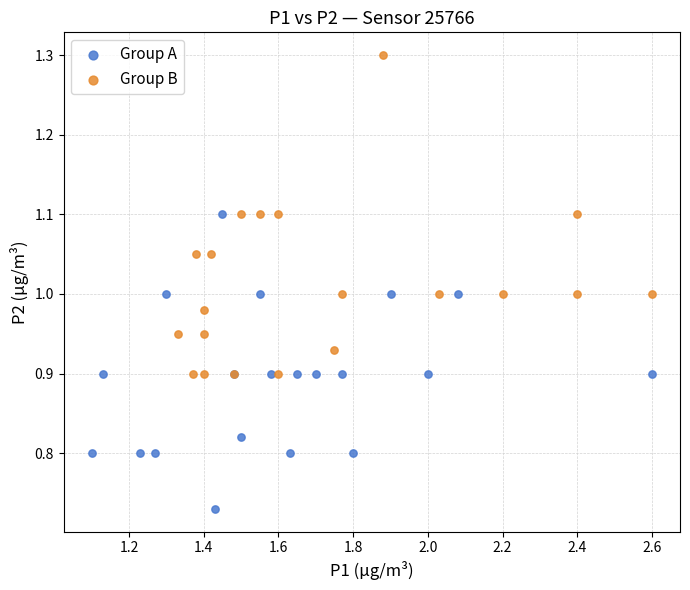

Which series reaches the maximum Y coordinate?

Group B